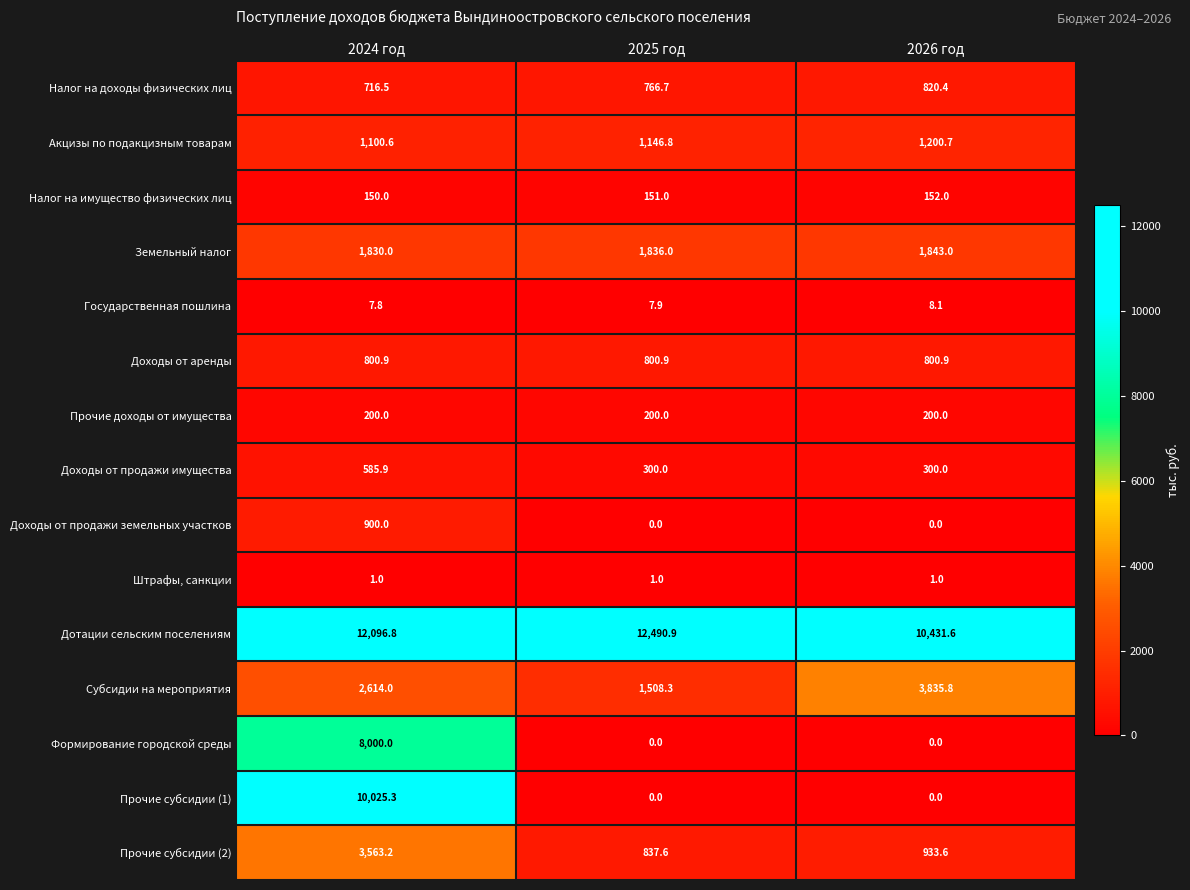

Which series changed the most between 2024 год and 2025 год?

Прочие субсидии (1)